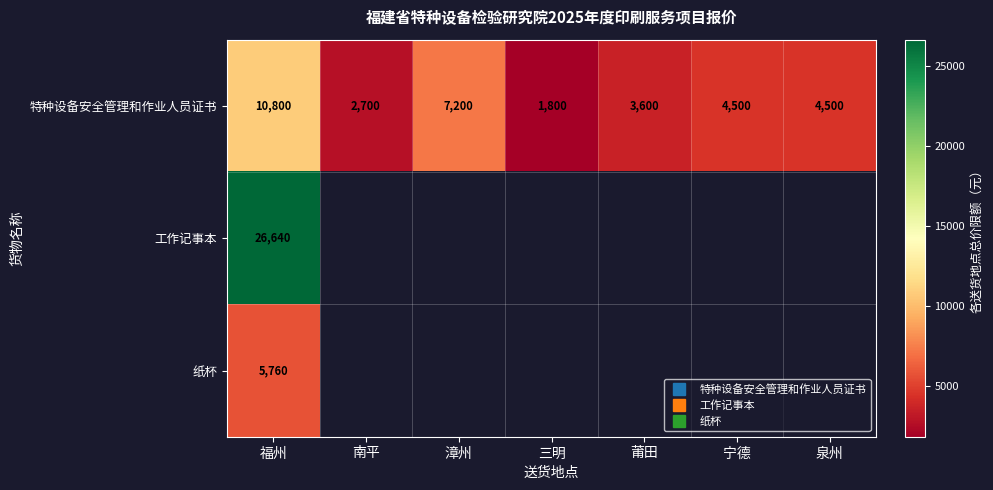

Which category has the lowest value in the 纸杯 series?

福州